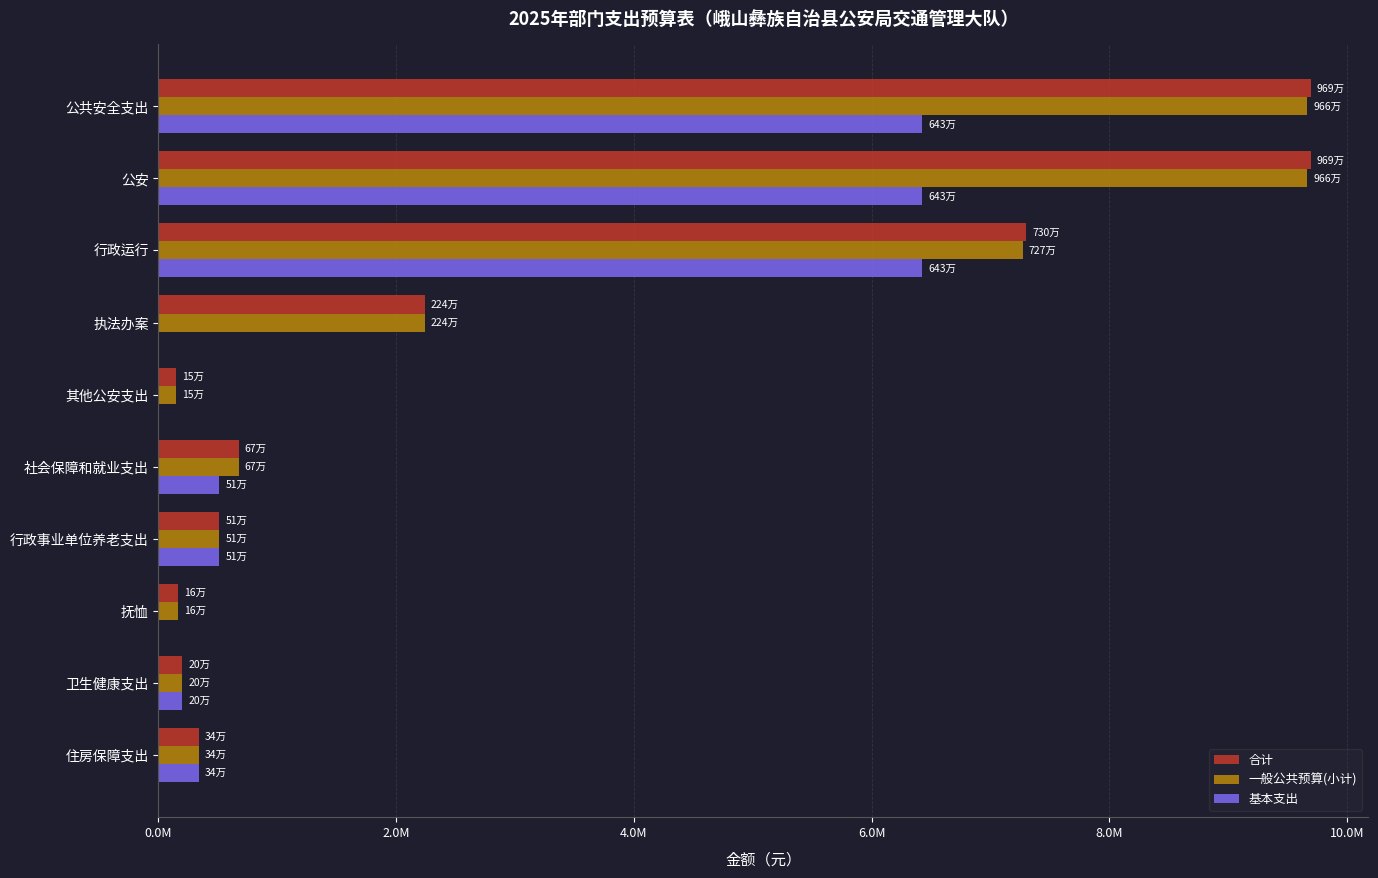

Rank the series by their maximum value, from highest to lowest.

合计, 一般公共预算(小计), 基本支出